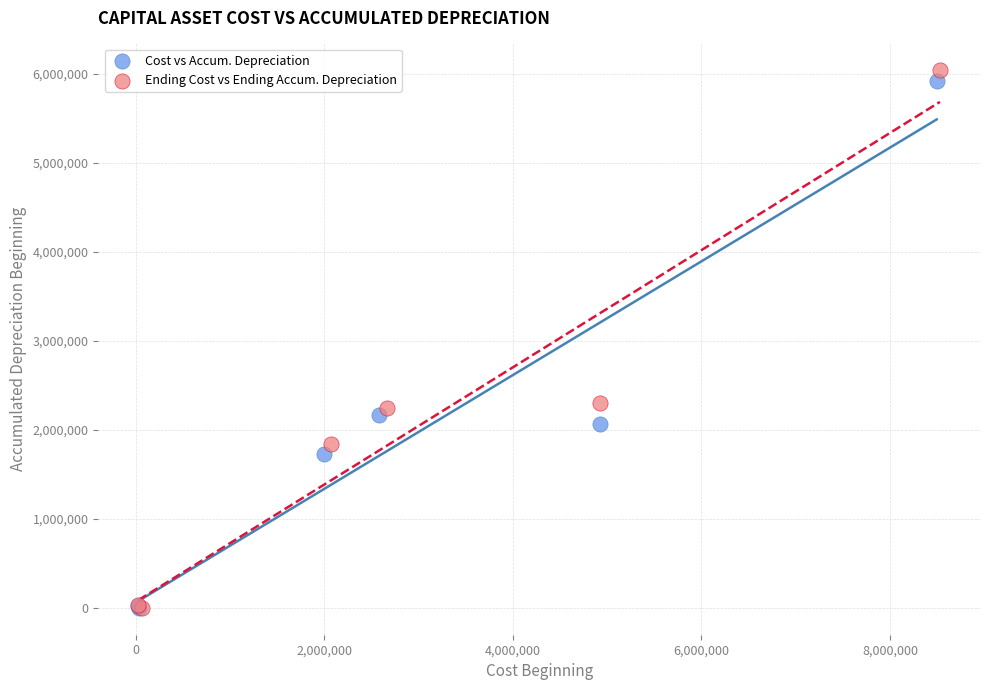

What are all the series names shown in the legend?

Cost vs Accum. Depreciation, Ending Cost vs Ending Accum. Depreciation